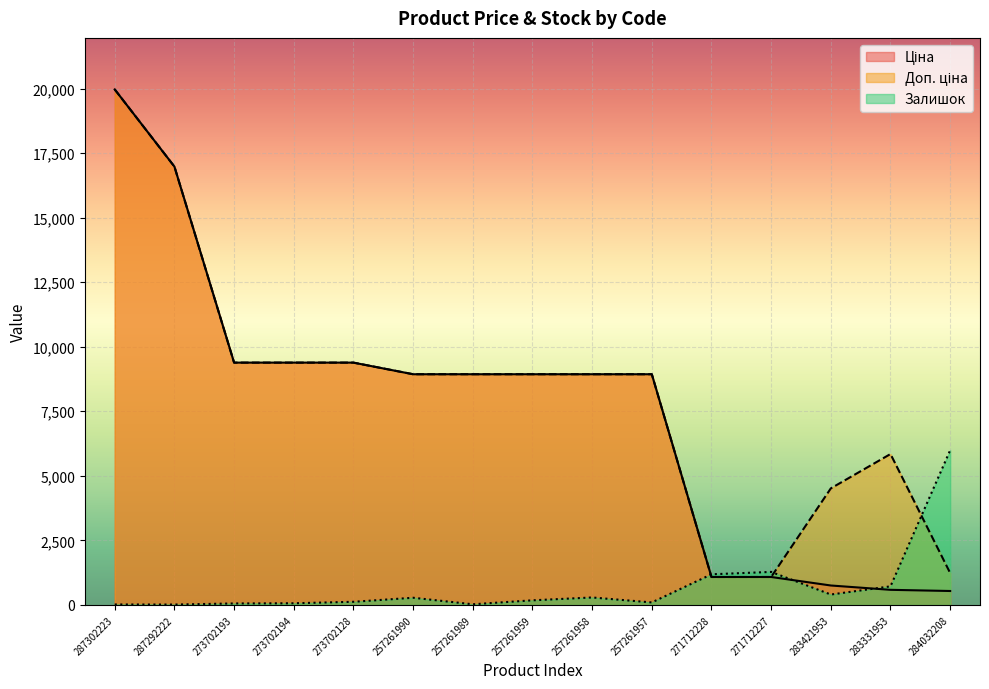

What is the difference between the second highest and minimum values in the Ціна series?

16437.3